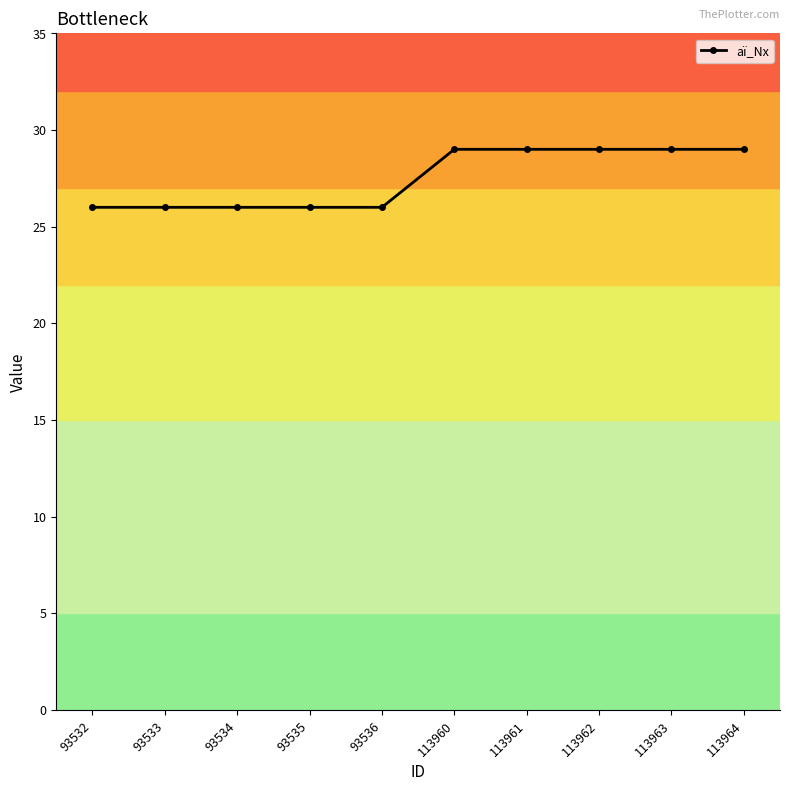

What is the change in value from 93536 to 113960?

+3